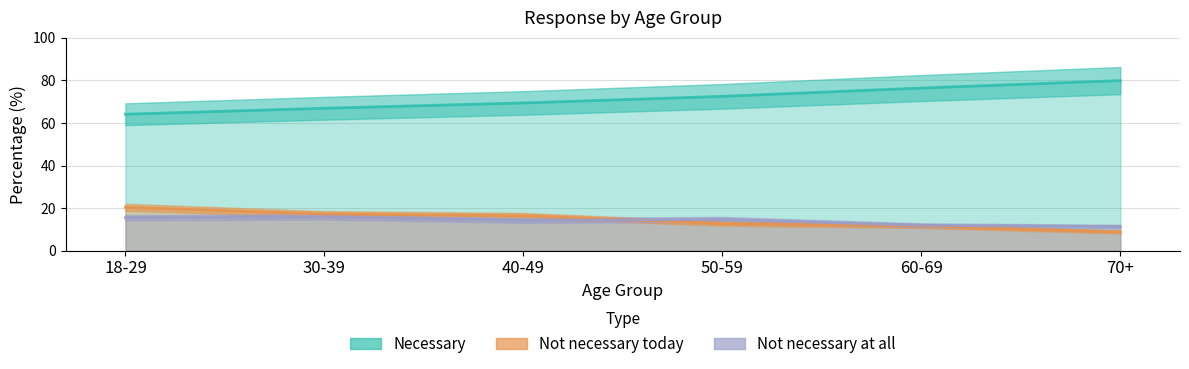

How many lines are shown in the chart?

3